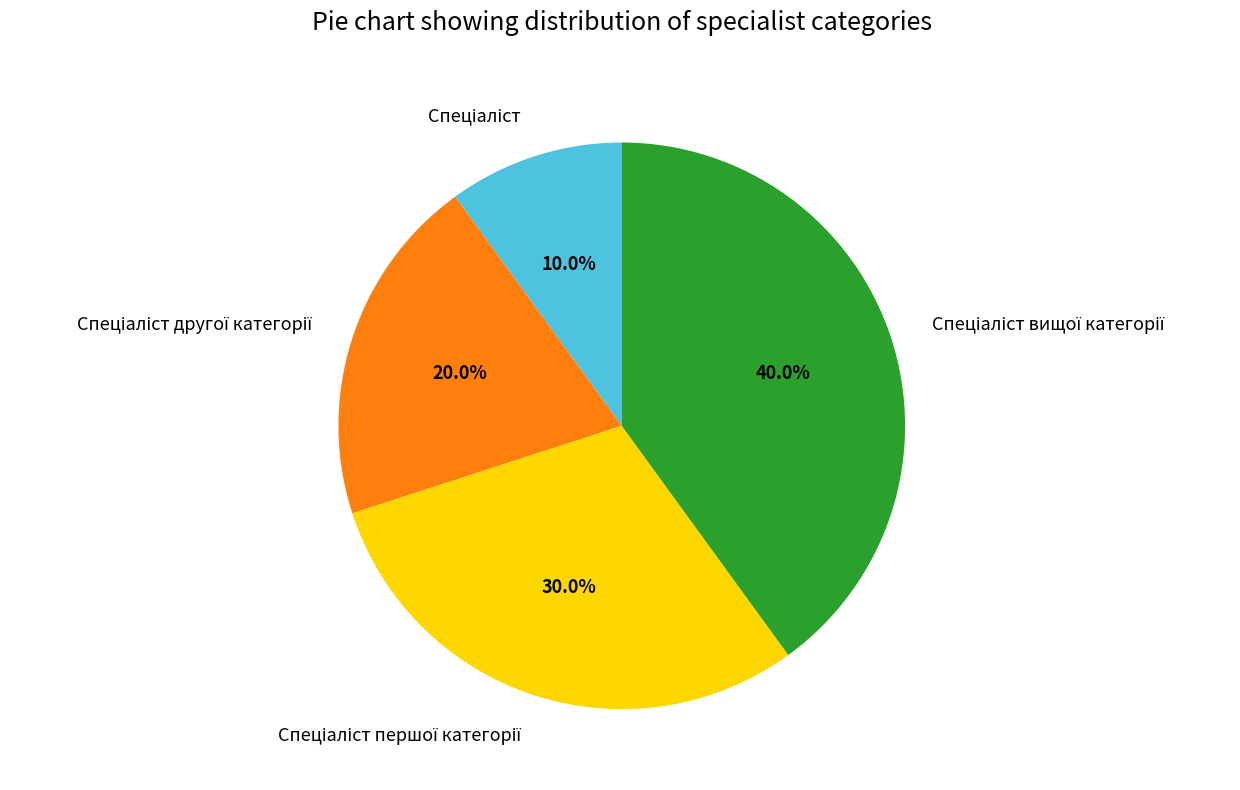

How many segments does this pie chart have?

4